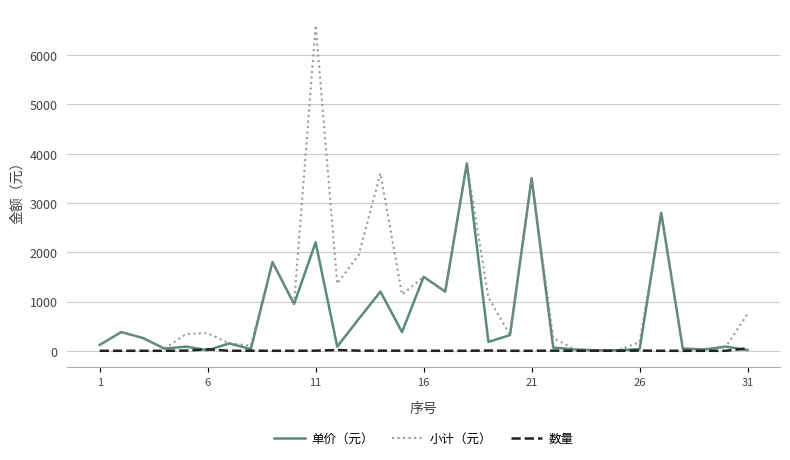

How many values in the 单价（元） series are below 150?

15